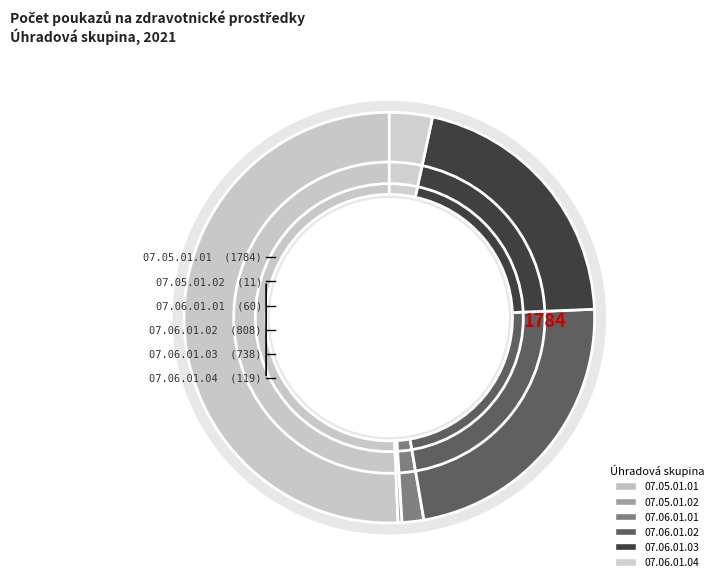

How many slices are in this pie chart?

6